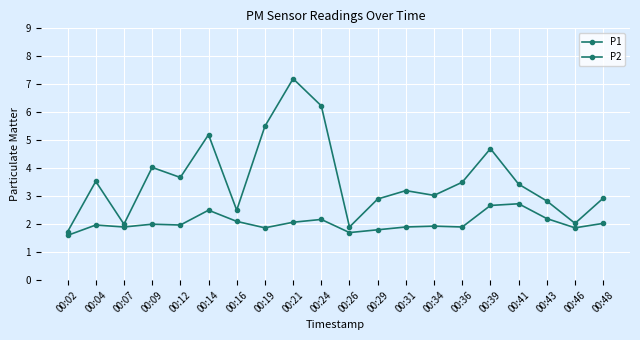

How many lines are shown in the chart?

2